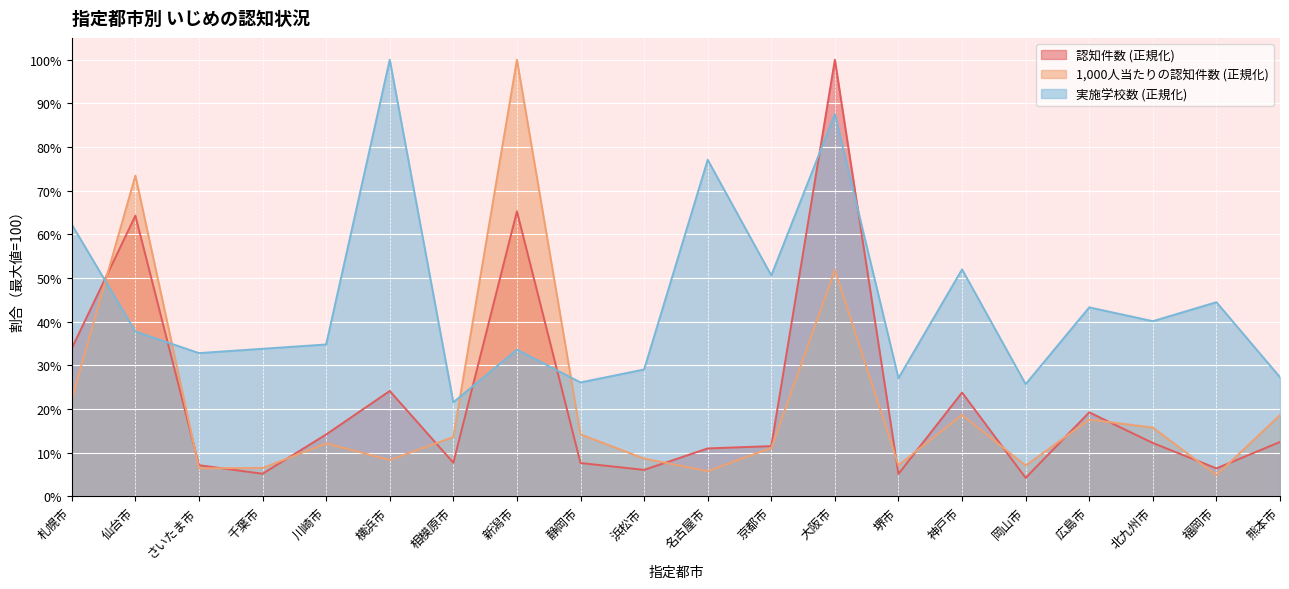

List the labels in order of 実施学校数 value, largest first.

横浜市, 大阪市, 名古屋市, 札幌市, 神戸市, 京都市, 福岡市, 広島市, 北九州市, 仙台市, 川崎市, 千葉市, 新潟市, さいたま市, 浜松市, 熊本市, 堺市, 静岡市, 岡山市, 相模原市